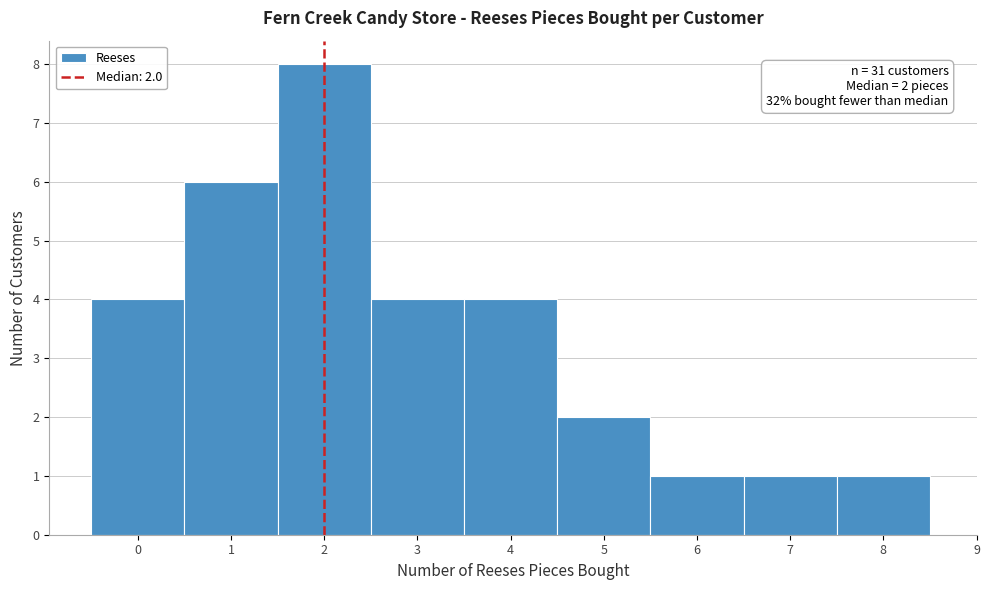

Reading left to right, extract all data points from this chart.

0=4	1=6	2=8	3=4	4=4	5=2	6=1	7=1	8=1